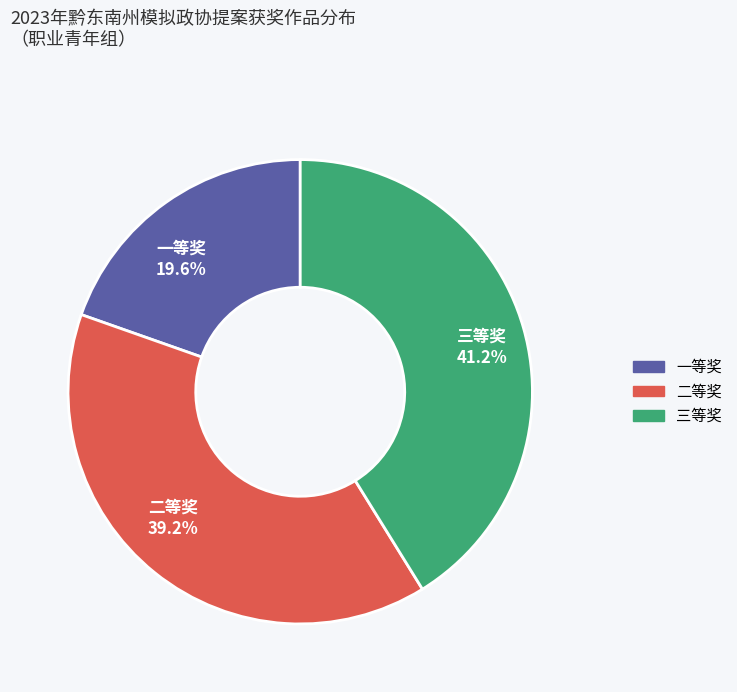

The 一等奖 slice represents 8% of the pie. True or false?

False